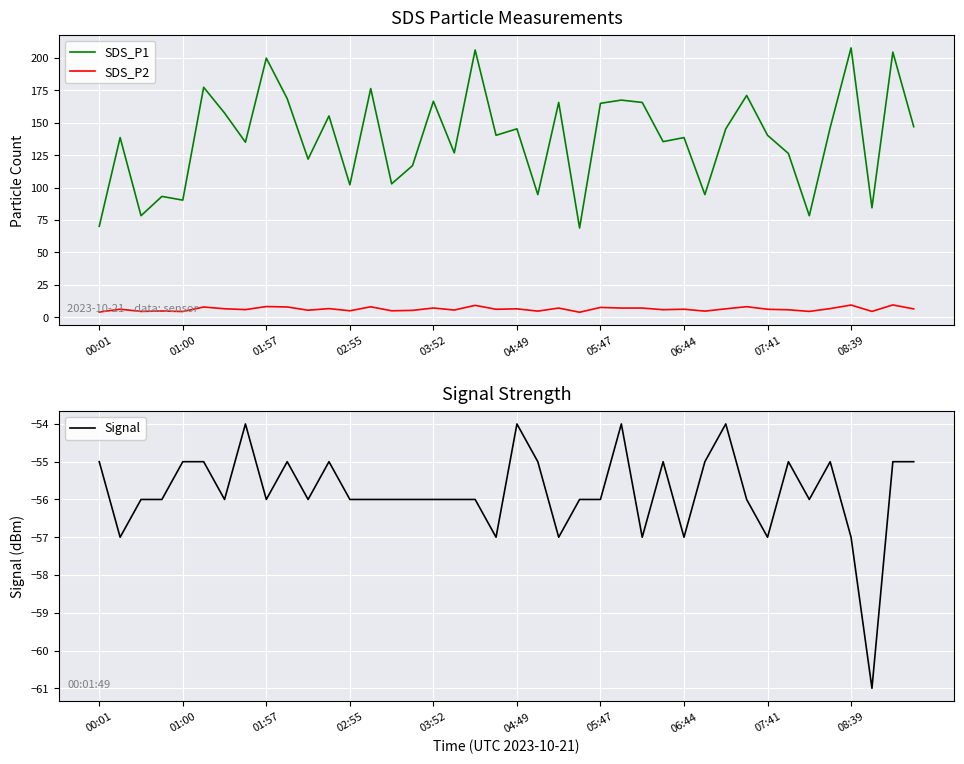

List the series in order of their peak value, lowest first.

Signal, SDS_P2, SDS_P1